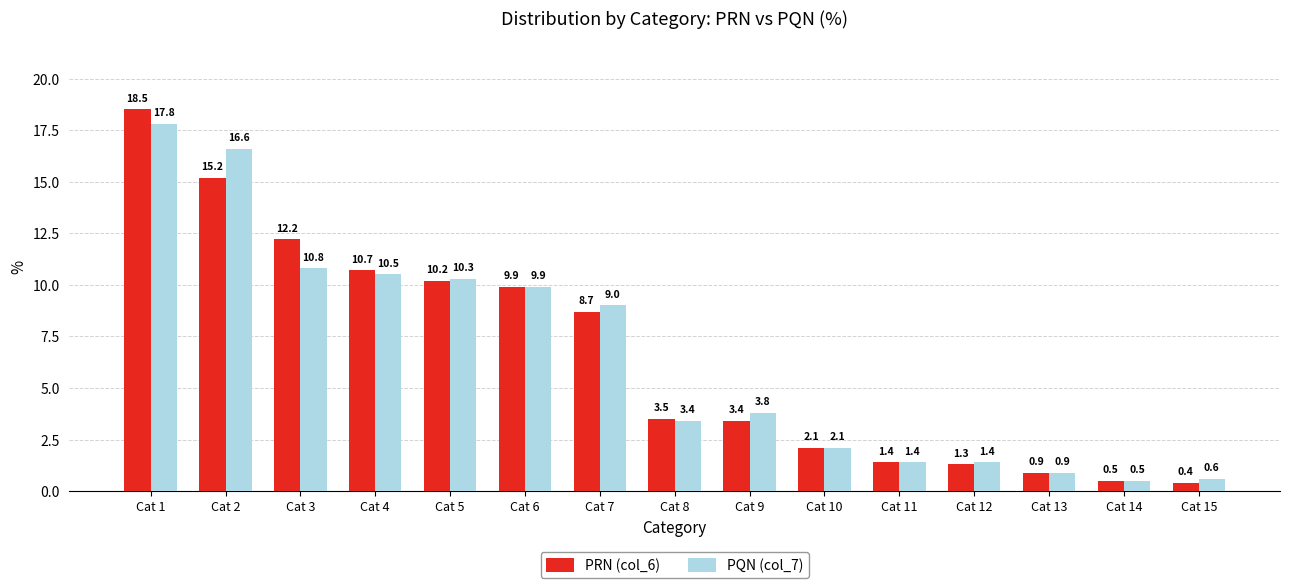

What is the sum of the PQN (col_7) values at Cat 2 and Cat 8?

20.0